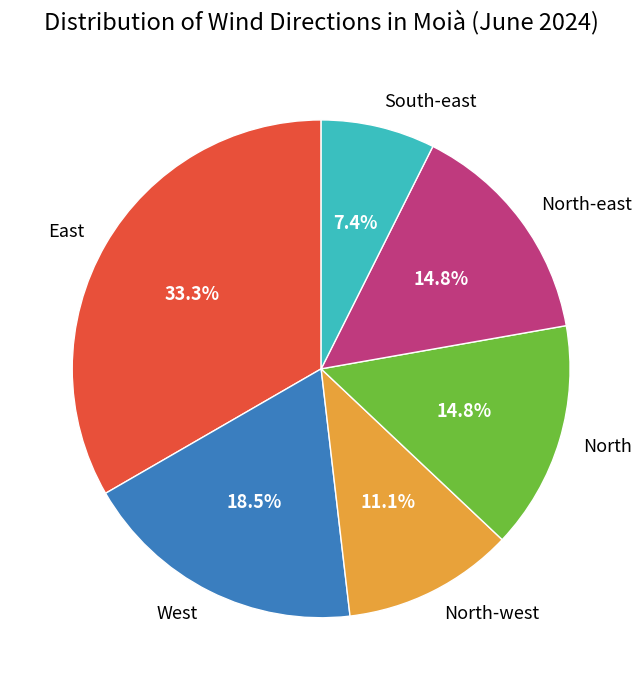

Which has a higher value, East or West?

East